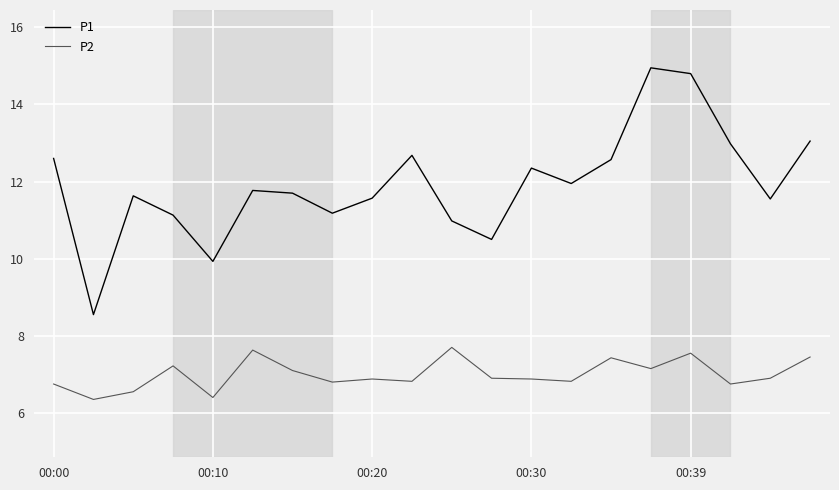

Which series has the largest total across all categories?

P1